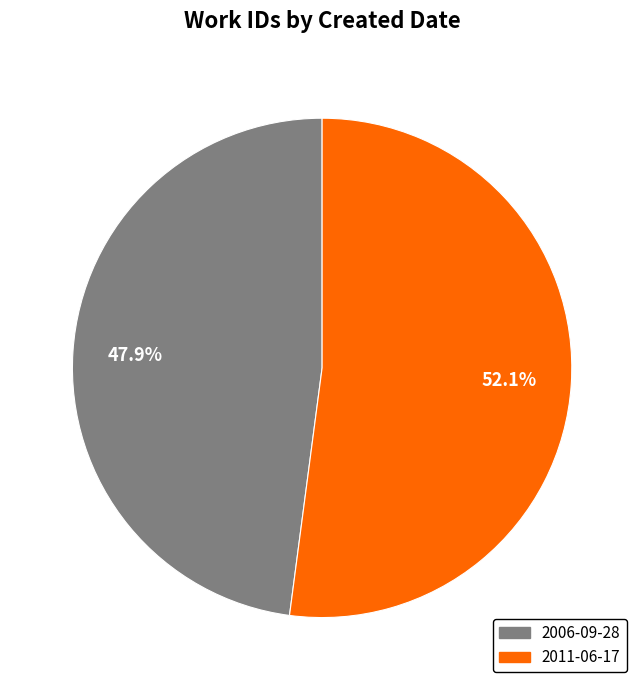

To the nearest percent, what is the difference between the 2011-06-17 and 2006-09-28 slice percentages?

4%